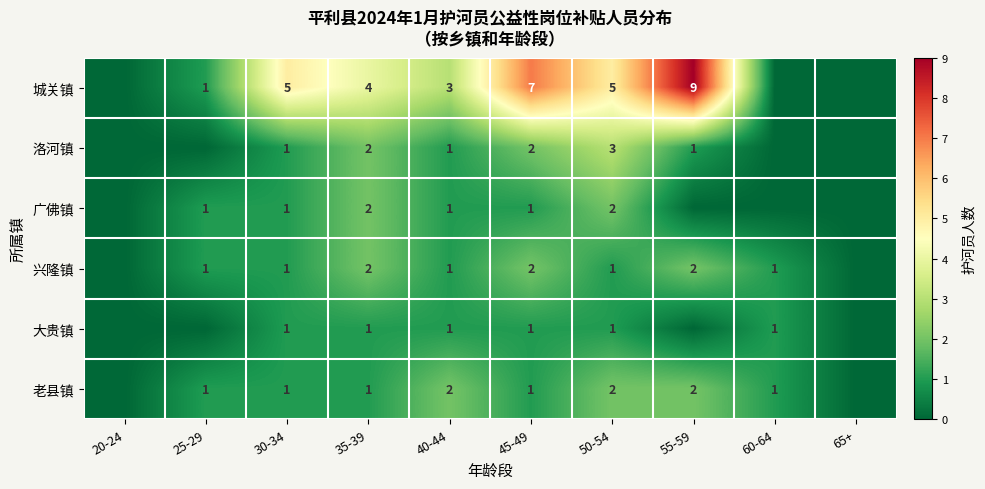

The value of 广佛镇 at 45-49 is 1. True or false?

True